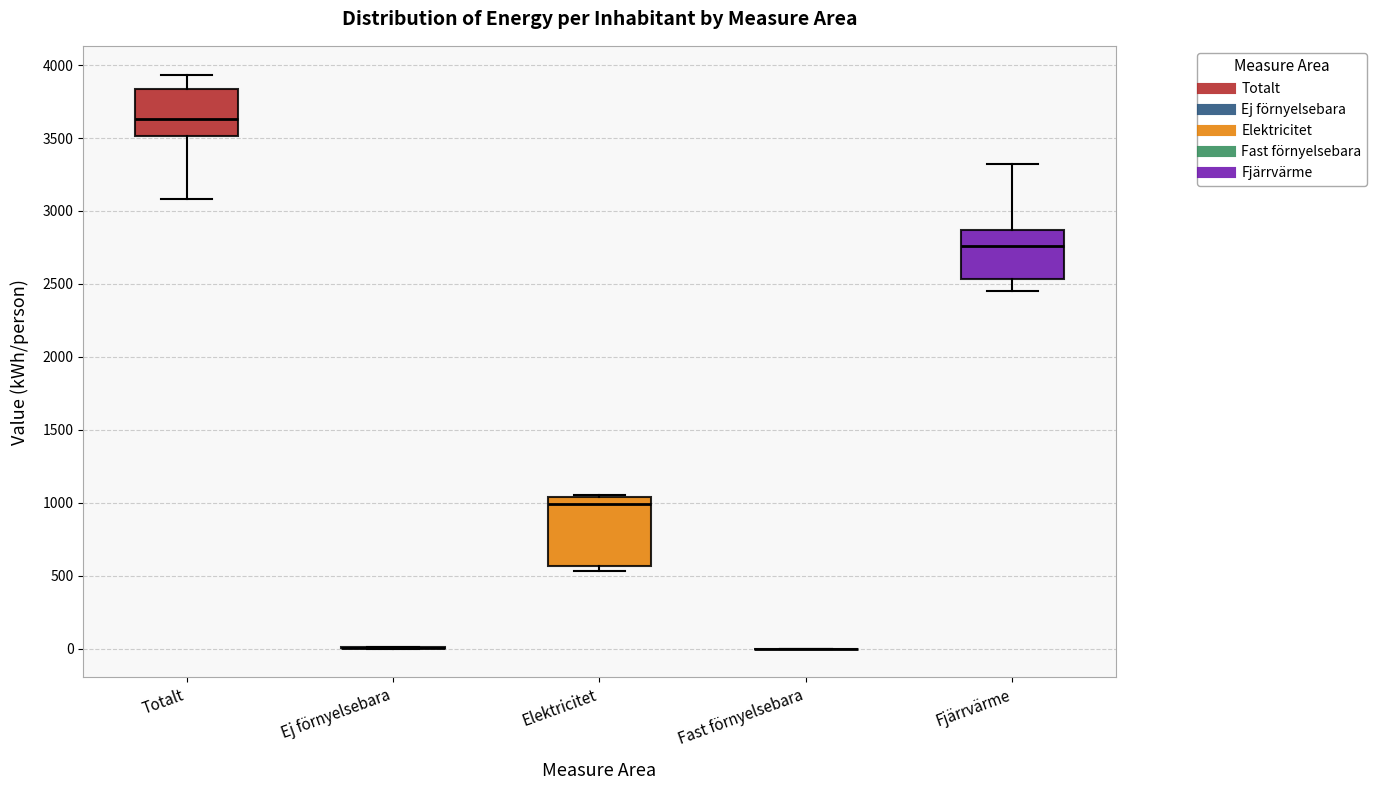

Reading left to right, transcribe this box plot: for each box, give where its median line is, the range the box spans, and where its two whiskers end, as read against the y-axis. The values are not printed on the chart, so give them approximately, as read against the axis.

Totalt: median 3650, box 3500 to 3850, whiskers 3100 to 3950
Ej förnyelsebara: box collapsed to a line at 0, whiskers 0 to 0
Elektricitet: median 1000, box 550 to 1050, whiskers 550 (just below the box's lower edge) to 1050
Fast förnyelsebara: box collapsed to a line at 0, whiskers 0 to 0
Fjärrvärme: median 2750, box 2550 to 2850, whiskers 2450 to 3300